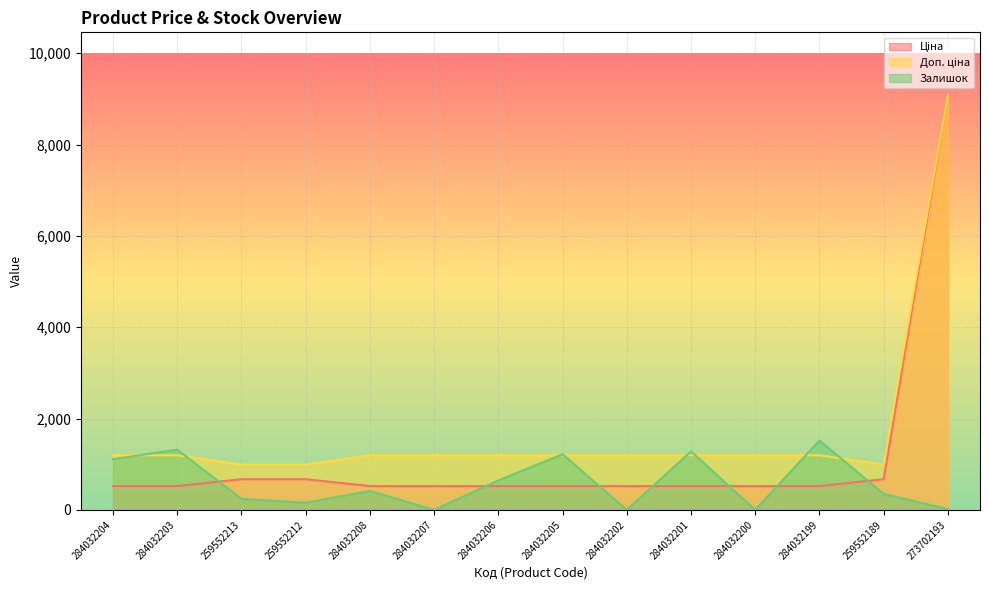

The value of Доп. ціна at 273702193 is 12830.8. True or false?

False